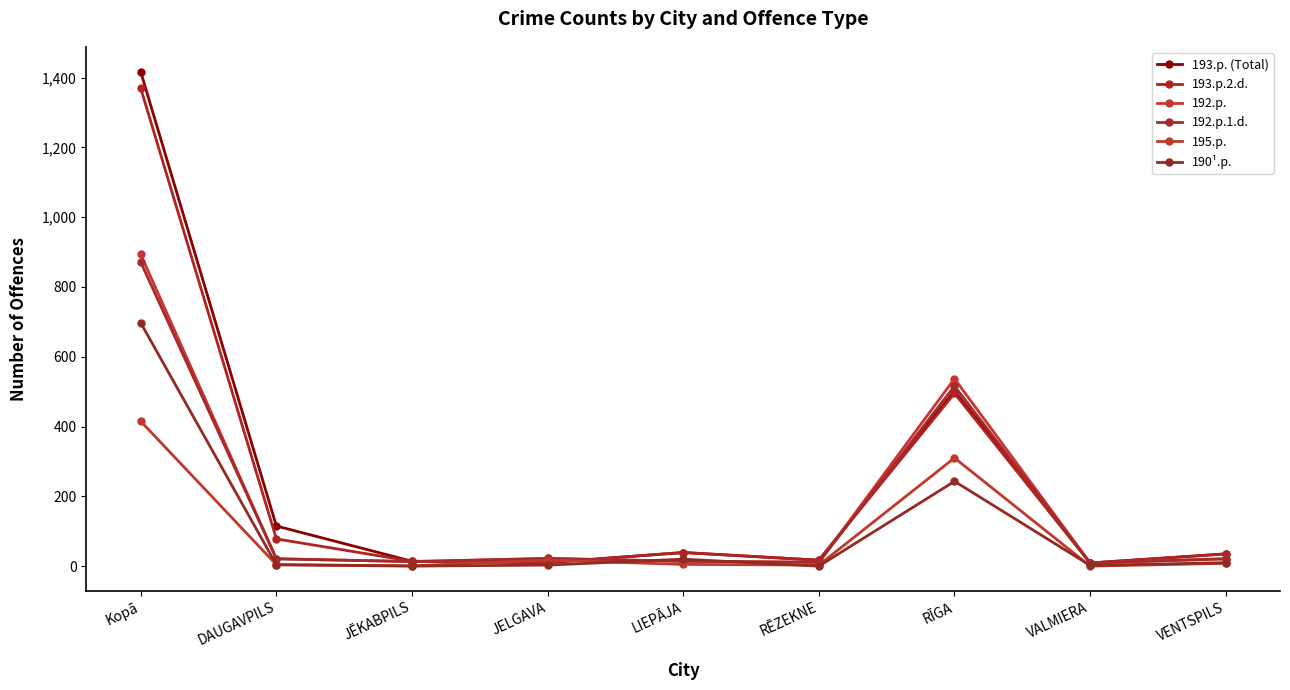

List the labels in order of 190¹.p. value, largest first.

Kopā, RĪGA, LIEPĀJA, VENTSPILS, DAUGAVPILS, JELGAVA, VALMIERA, JĒKABPILS, RĒZEKNE